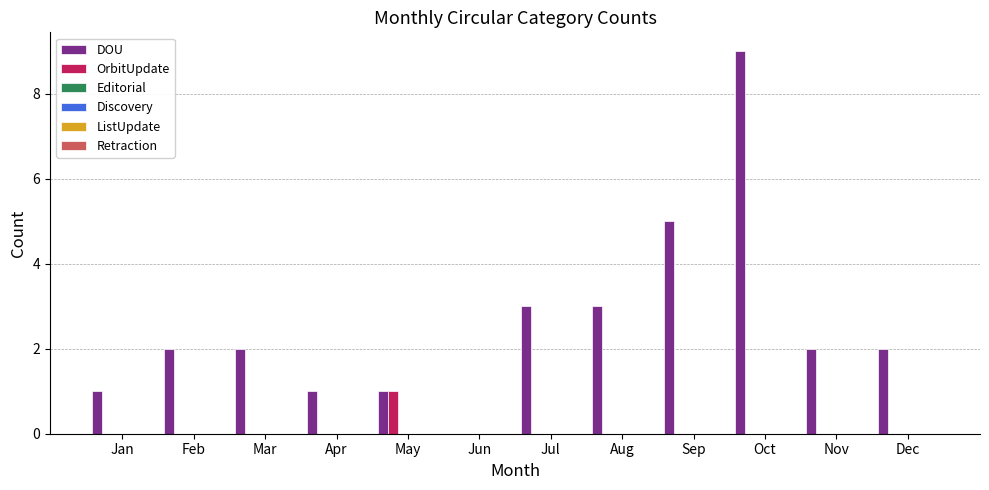

How many data points does each series have?

12